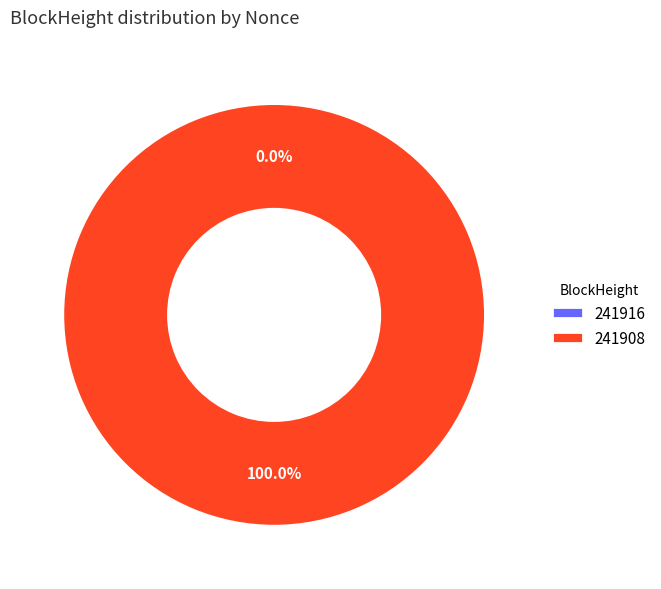

What is the change in value from 241916 to 241908?

+4651